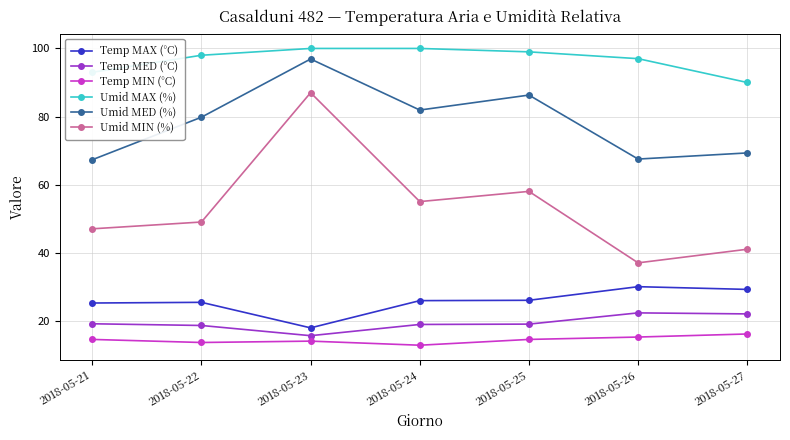

True or false: Umid MIN (%) has a value of 49.0 at 2018-05-22.

True